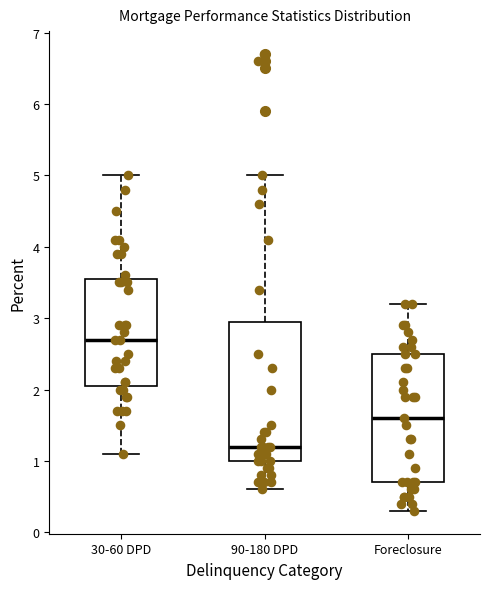

Reading left to right, transcribe this box plot: for each box, give where its median line is, the range the box spans, and where its two whiskers end, as read against the y-axis. The values are not printed on the chart, so give them approximately, as read against the axis.

30-60 DPD: median 2.7, box 2.1 to 3.6, whiskers 1.1 to 5.0
90-180 DPD: median 1.2, box 1.0 to 3.0, whiskers 0.6 to 5.0
Foreclosure: median 1.6, box 0.7 to 2.5, whiskers 0.3 to 3.2